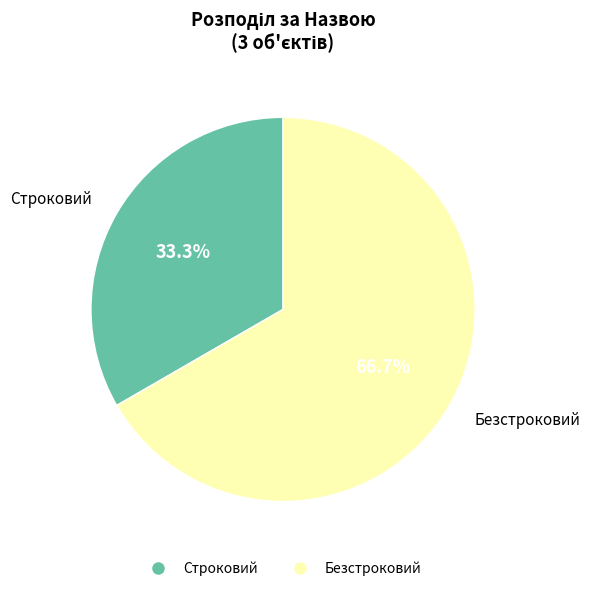

To the nearest percent, what is the difference between the largest and smallest slice percentages?

33%